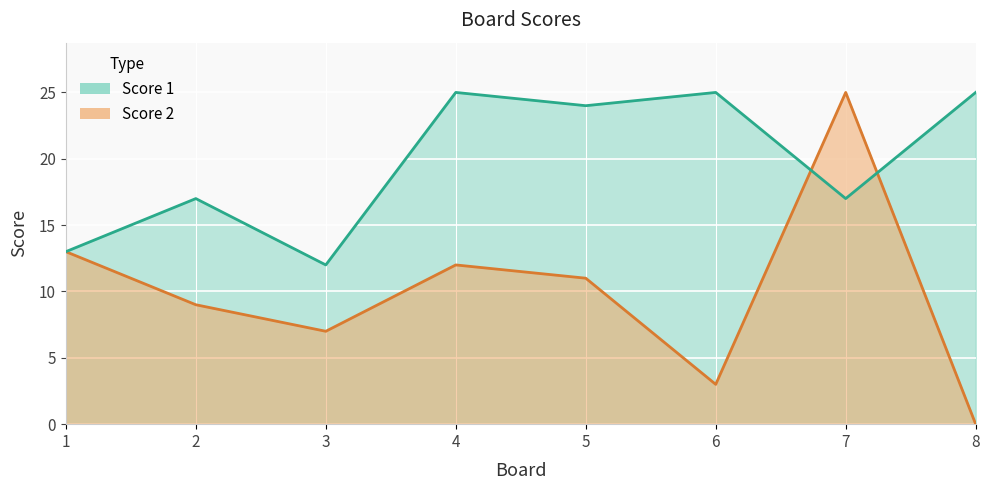

What is the approximate value of Score 2 at 7, to the nearest 10?

20